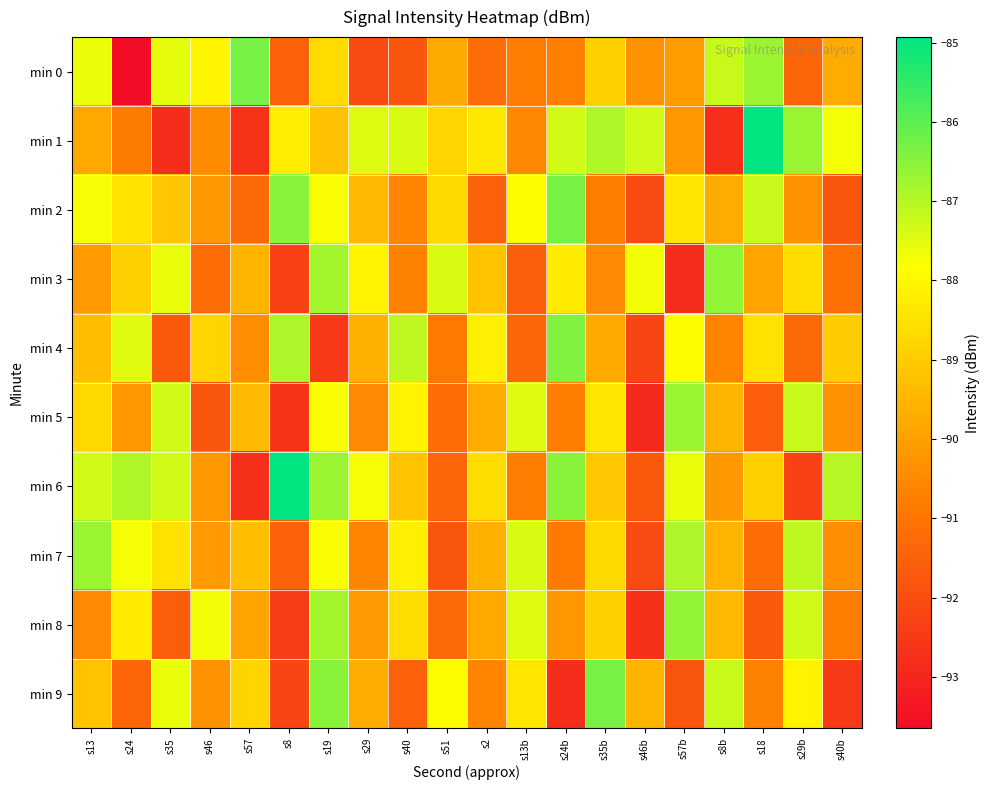

Reading right to left, extract all data points from this chart.

min 0: s40b=-89.7	s29b=-91.4	s18=-86.7	s8b=-87.2	s57b=-90.1	s46b=-90.3	s35b=-88.9	s24b=-90.7	s13b=-90.8	s2=-91.2	s51=-89.8	s40=-91.8	s29=-92.1	s19=-88.7	s8=-91.5	s57=-86.3	s46=-88.0	s35=-87.5	s24=-93.7	s13=-87.6
min 1: s40b=-87.7	s29b=-86.7	s18=-84.9	s8b=-92.8	s57b=-90.2	s46b=-87.3	s35b=-87.0	s24b=-87.3	s13b=-90.5	s2=-88.3	s51=-88.8	s40=-87.4	s29=-87.5	s19=-89.2	s8=-88.2	s57=-92.7	s46=-90.4	s35=-92.8	s24=-90.8	s13=-89.8
min 2: s40b=-91.8	s29b=-90.3	s18=-87.2	s8b=-89.7	s57b=-88.4	s46b=-92.1	s35b=-90.8	s24b=-86.3	s13b=-87.9	s2=-91.5	s51=-88.7	s40=-90.6	s29=-89.4	s19=-87.8	s8=-86.5	s57=-91.3	s46=-90.2	s35=-89.1	s24=-88.5	s13=-87.7
min 3: s40b=-91.1	s29b=-88.6	s18=-89.9	s8b=-86.6	s57b=-92.8	s46b=-87.7	s35b=-90.5	s24b=-88.3	s13b=-91.6	s2=-89.2	s51=-87.4	s40=-90.7	s29=-88.1	s19=-86.8	s8=-92.3	s57=-89.5	s46=-91.2	s35=-87.6	s24=-88.9	s13=-90.1
min 4: s40b=-89.0	s29b=-91.3	s18=-88.5	s8b=-90.6	s57b=-87.9	s46b=-92.2	s35b=-89.8	s24b=-86.4	s13b=-91.4	s2=-88.2	s51=-90.9	s40=-87.1	s29=-89.6	s19=-92.5	s8=-86.9	s57=-90.4	s46=-88.8	s35=-91.7	s24=-87.5	s13=-89.3
min 5: s40b=-90.3	s29b=-87.2	s18=-91.6	s8b=-89.5	s57b=-86.7	s46b=-92.9	s35b=-88.4	s24b=-90.8	s13b=-87.5	s2=-89.7	s51=-91.2	s40=-88.1	s29=-90.5	s19=-87.8	s8=-92.6	s57=-89.4	s46=-91.8	s35=-87.3	s24=-90.2	s13=-88.7
min 6: s40b=-87.0	s29b=-92.3	s18=-88.9	s8b=-90.2	s57b=-87.6	s46b=-91.7	s35b=-89.1	s24b=-86.5	s13b=-90.8	s2=-88.6	s51=-91.4	s40=-89.2	s29=-87.7	s19=-86.7	s8=-84.9	s57=-92.8	s46=-90.2	s35=-87.3	s24=-87.0	s13=-87.3
min 7: s40b=-90.4	s29b=-87.1	s18=-91.2	s8b=-89.5	s57b=-86.9	s46b=-92.1	s35b=-88.7	s24b=-90.9	s13b=-87.4	s2=-89.6	s51=-91.8	s40=-88.2	s29=-90.6	s19=-87.8	s8=-91.5	s57=-89.3	s46=-90.1	s35=-88.5	s24=-87.7	s13=-86.7
min 8: s40b=-90.8	s29b=-87.3	s18=-91.7	s8b=-89.4	s57b=-86.6	s46b=-92.7	s35b=-88.9	s24b=-90.2	s13b=-87.5	s2=-89.8	s51=-91.3	s40=-88.6	s29=-90.1	s19=-86.8	s8=-92.4	s57=-89.9	s46=-87.7	s35=-91.6	s24=-88.3	s13=-90.5
min 9: s40b=-92.5	s29b=-88.1	s18=-90.7	s8b=-87.2	s57b=-91.8	s46b=-89.5	s35b=-86.3	s24b=-92.8	s13b=-88.4	s2=-90.6	s51=-87.9	s40=-91.5	s29=-89.7	s19=-86.5	s8=-92.2	s57=-88.8	s46=-90.3	s35=-87.6	s24=-91.4	s13=-89.2